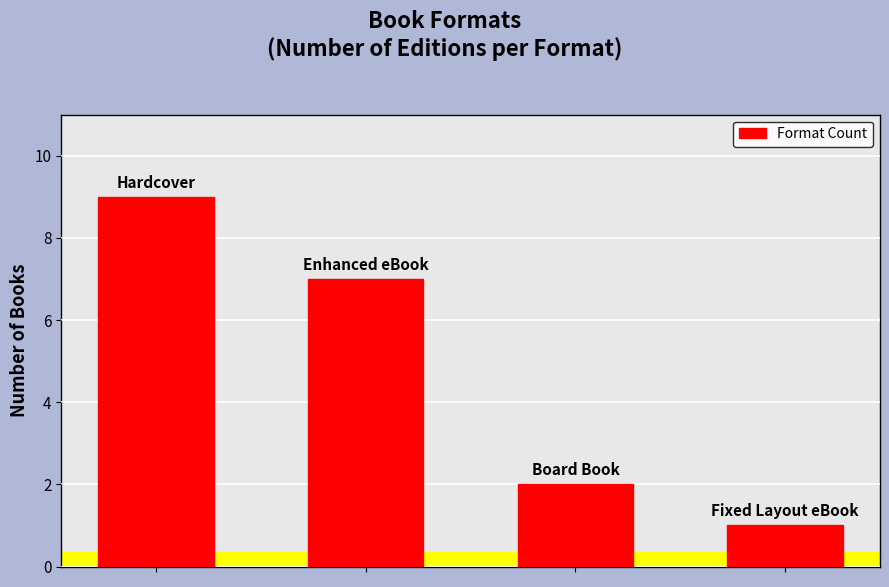

What is the maximum value shown in the chart?

9